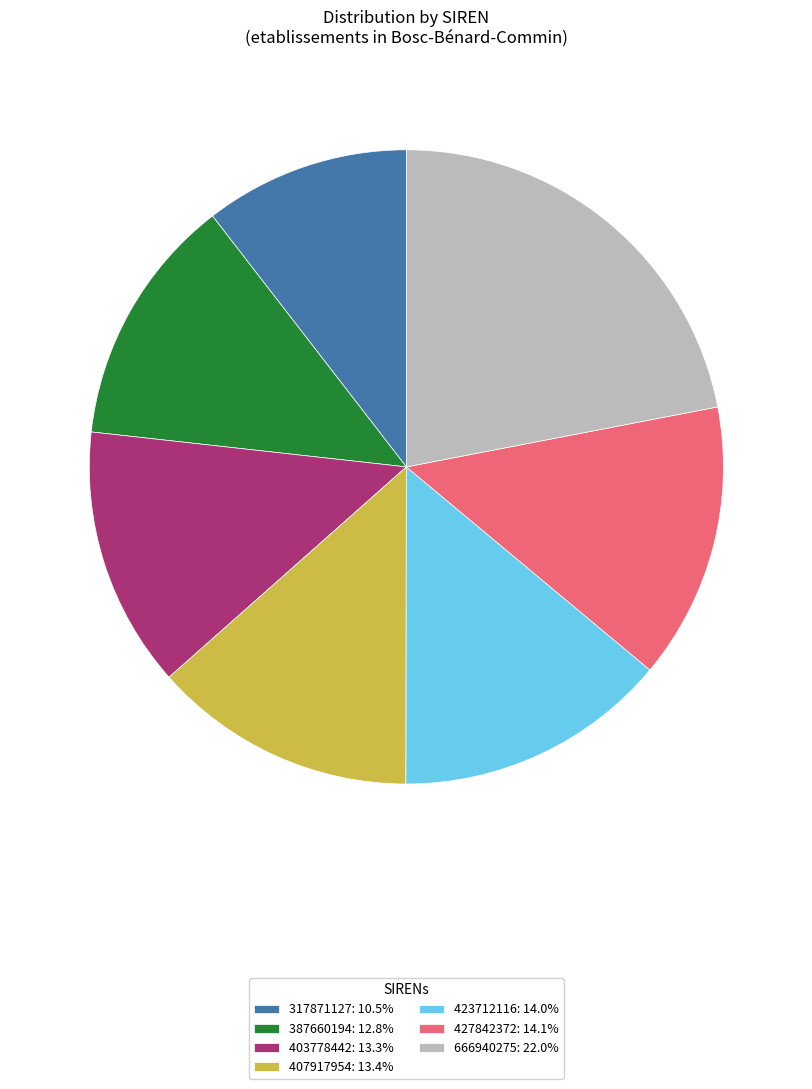

The 666940275 slice represents 11% of the pie. True or false?

False